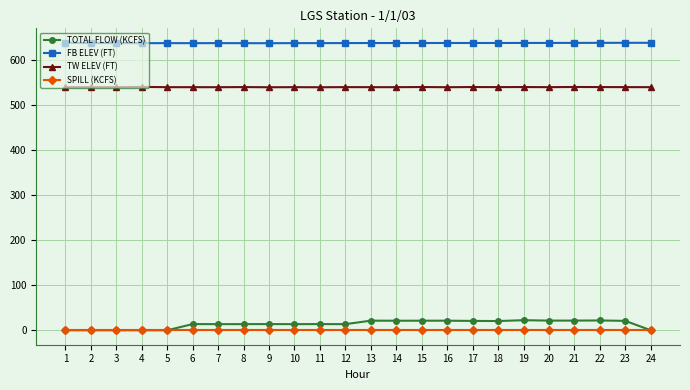

Is this an area chart (filled region under the line)?

No